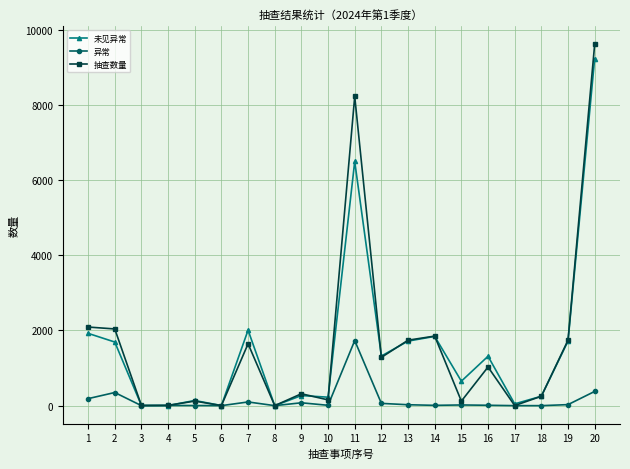

The value of 未见异常 at 2 is 2378. True or false?

False